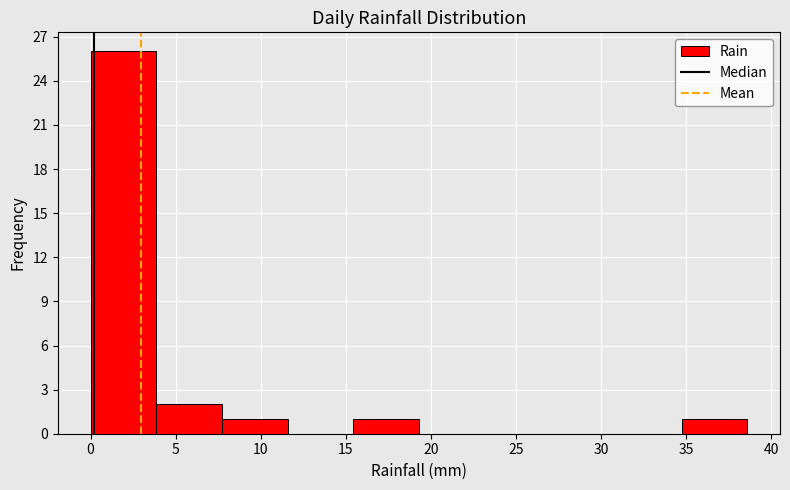

Reading left to right, transcribe this chart: for each bar, give the range it covers on the x-axis and its height. Neither the bar edges nor the heights are printed on the chart, so give them approximately, as read against the axes.

0.0 to 4.0: 26
4.0 to 7.5: 2
7.5 to 11.5: 1
11.5 to 15.5: 0
15.5 to 19.5: 1
19.5 to 23.0: 0
23.0 to 27.0: 0
27.0 to 31.0: 0
31.0 to 34.5: 0
34.5 to 38.5: 1